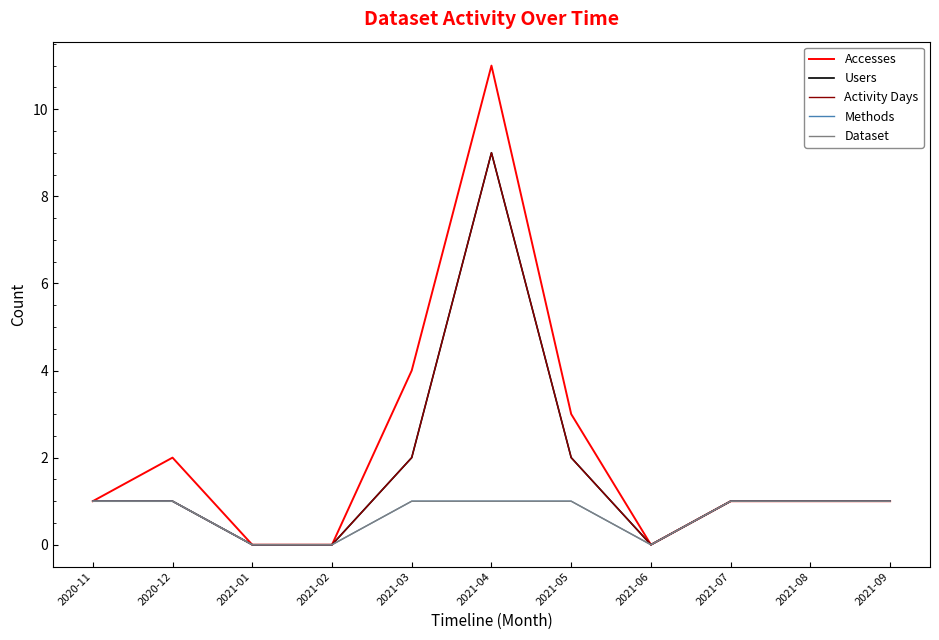

Read the Accesses value at 2021-09.

1